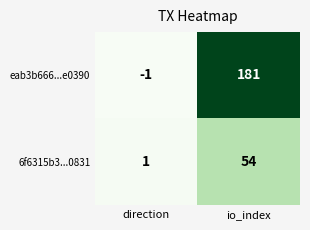

True or false: 6f6315b3...0831 has a value of 1 at direction.

True